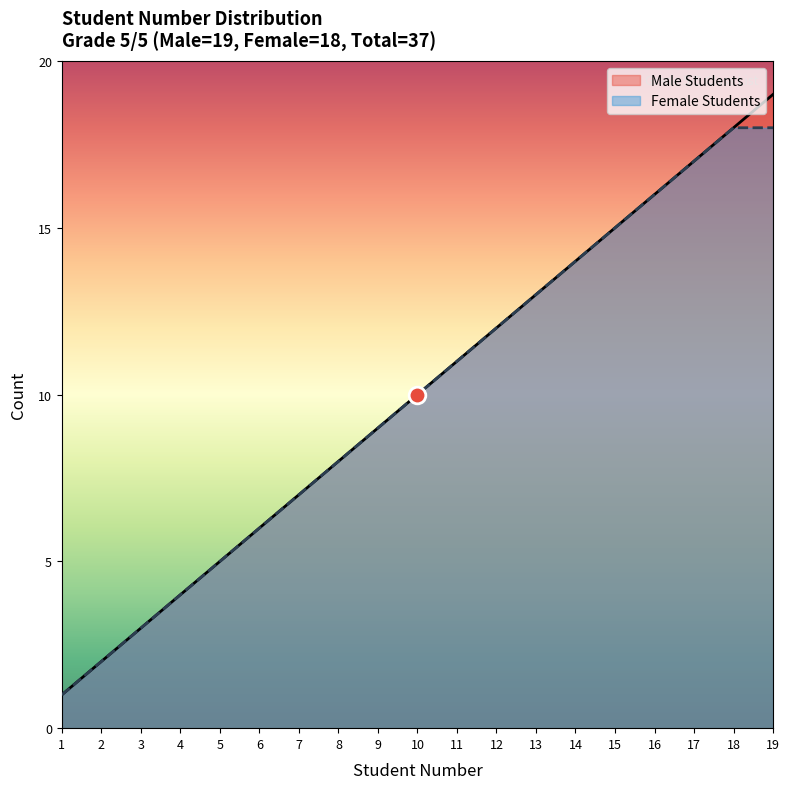

Between 3 and 15, which series saw the biggest shift?

Male Students